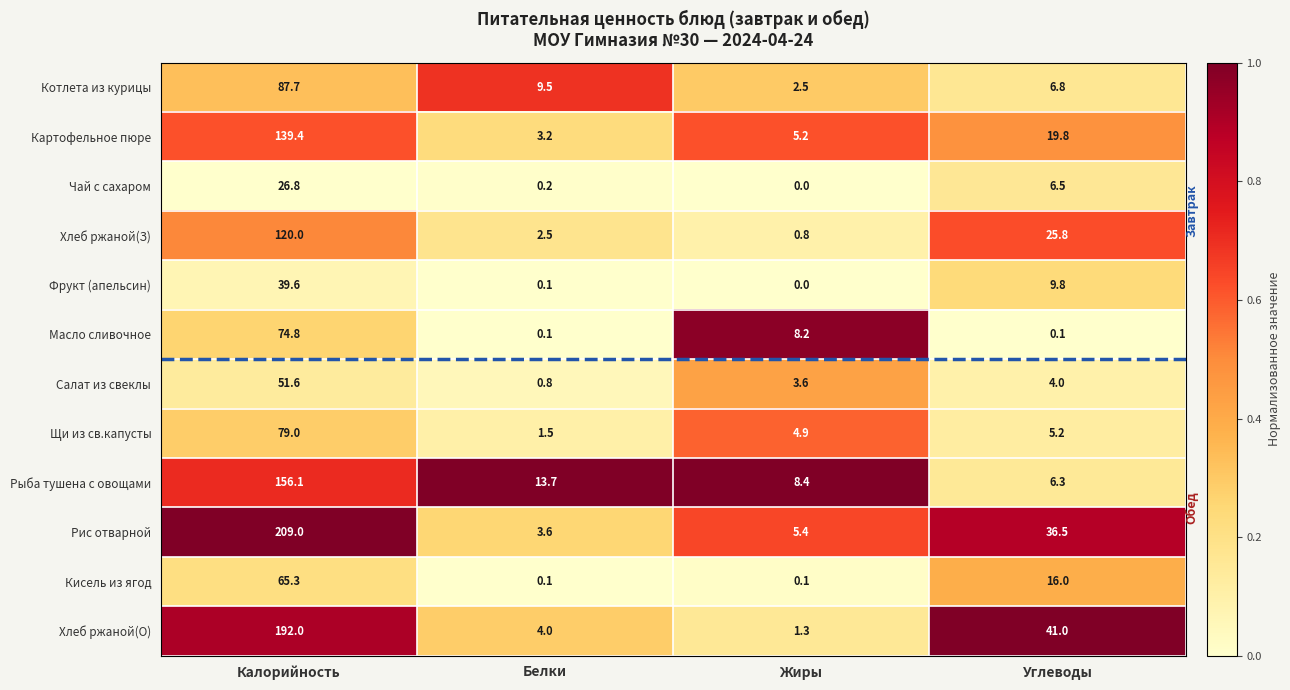

At which category is the sum across all series the highest?

Калорийность